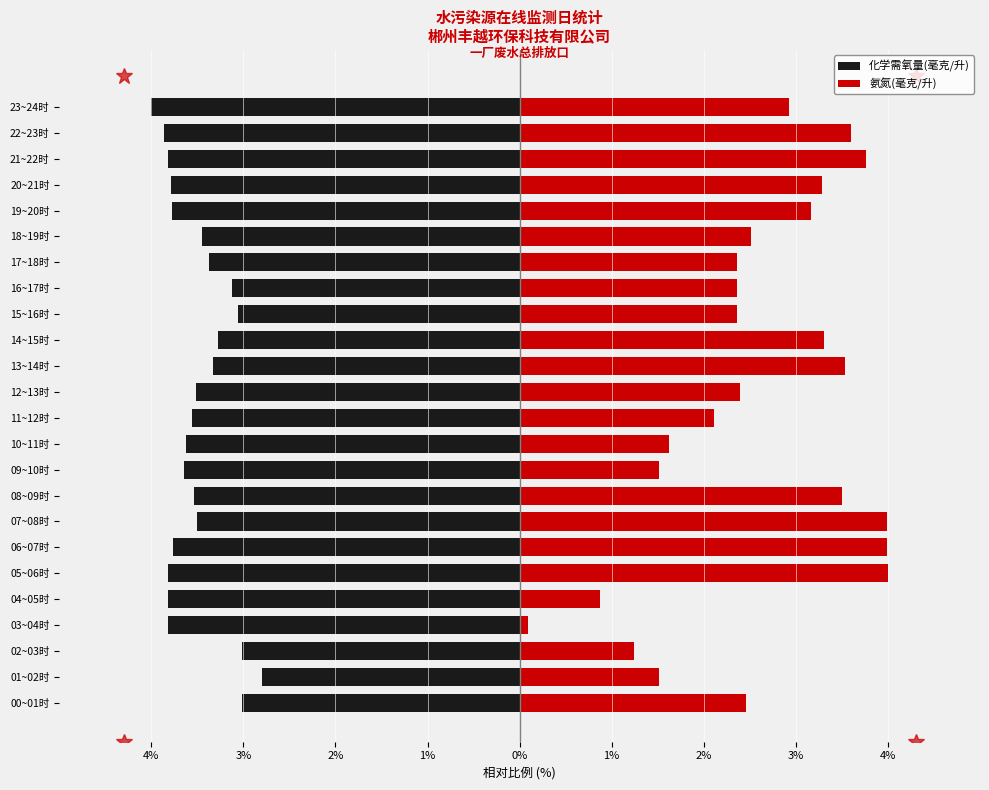

How many groups of bars are there?

24